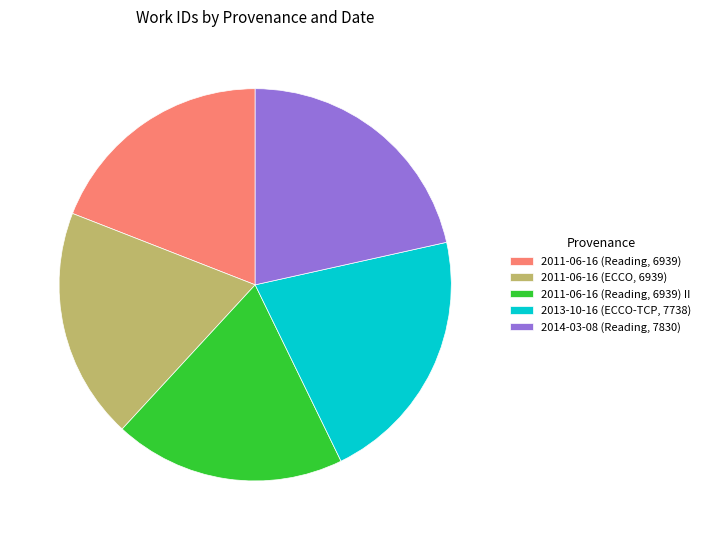

Count the number of slices in the pie.

5